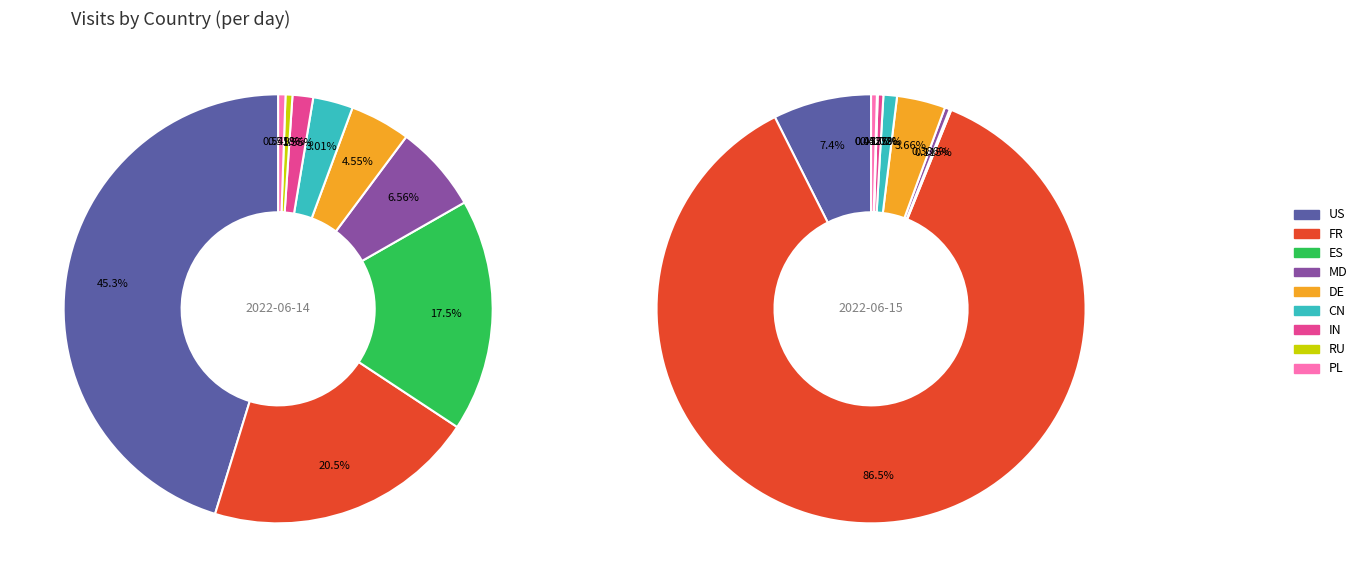

Combined, what portion of the pie is US and MD?

51.8%